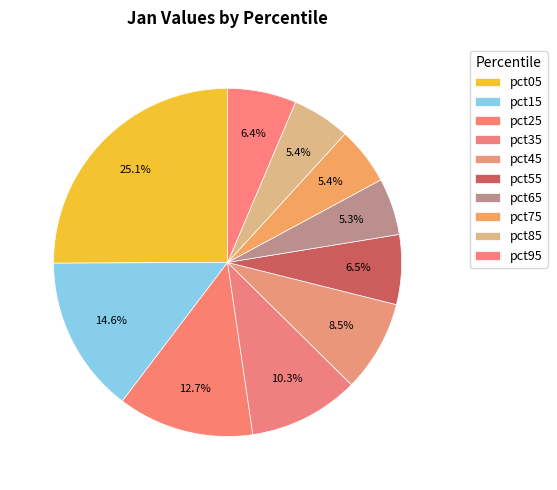

Does any single category account for the majority?

No